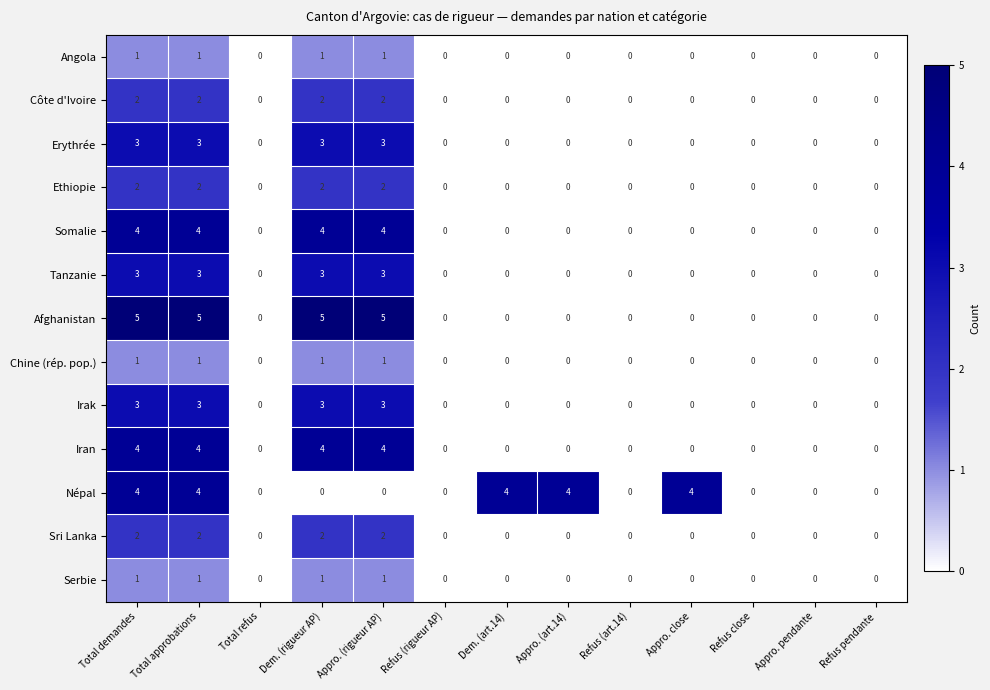

Is the value of Sri Lanka at Dem. (art.14) greater than the value of Ethiopie at Dem. (rigueur AP)?

No